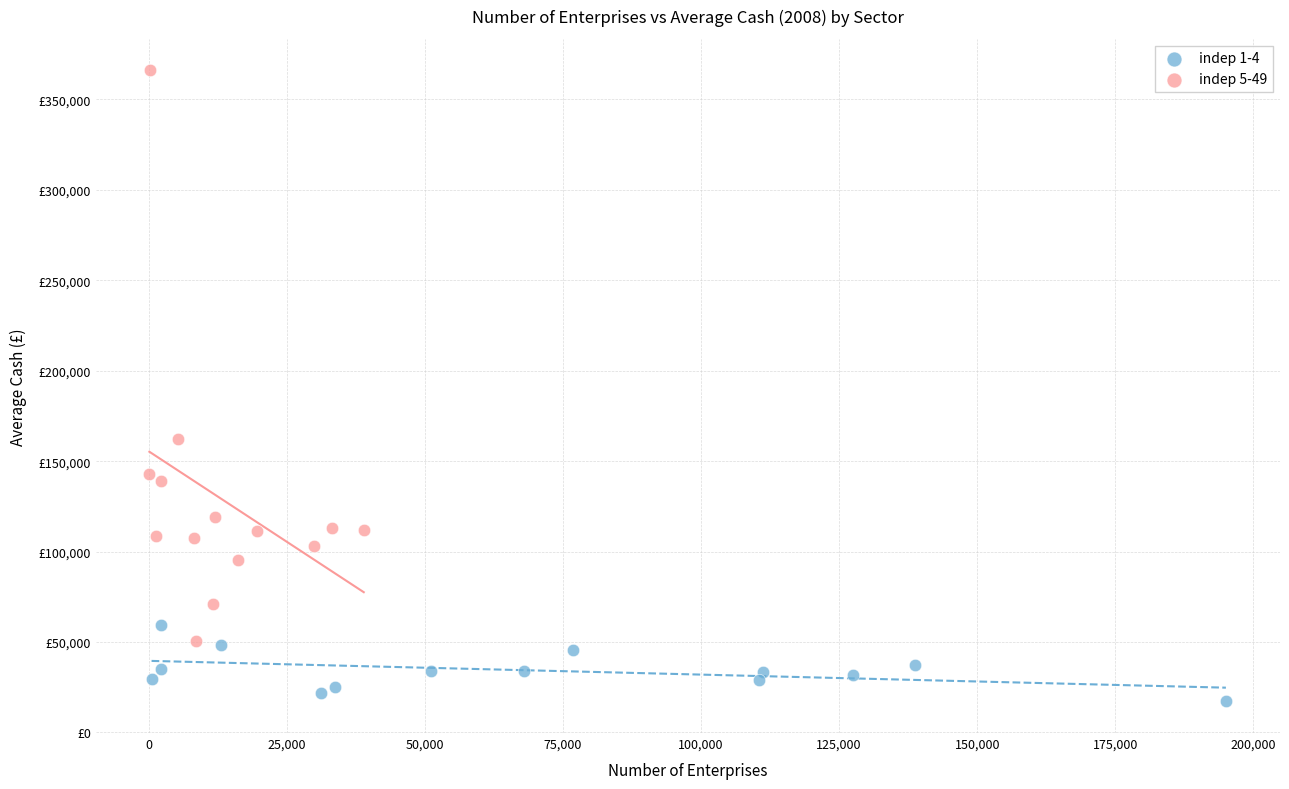

Which series reaches the minimum Y coordinate?

indep 1-4